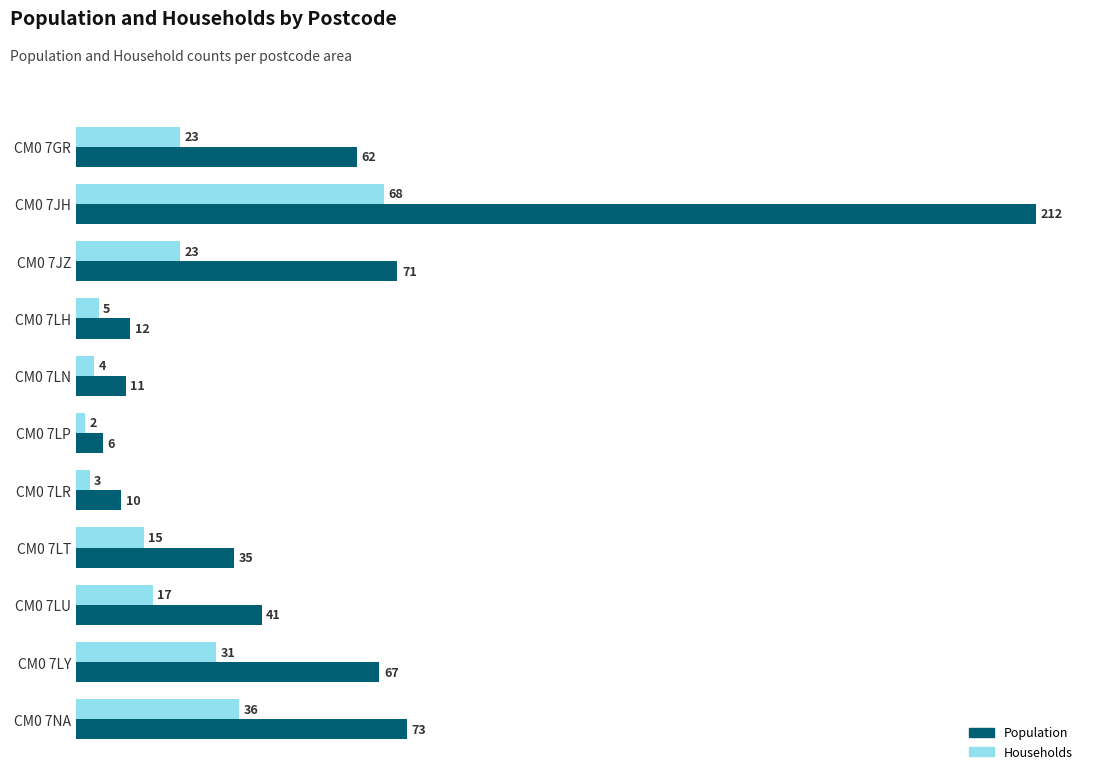

What is the difference between the maximum and minimum values in the Households series?

66